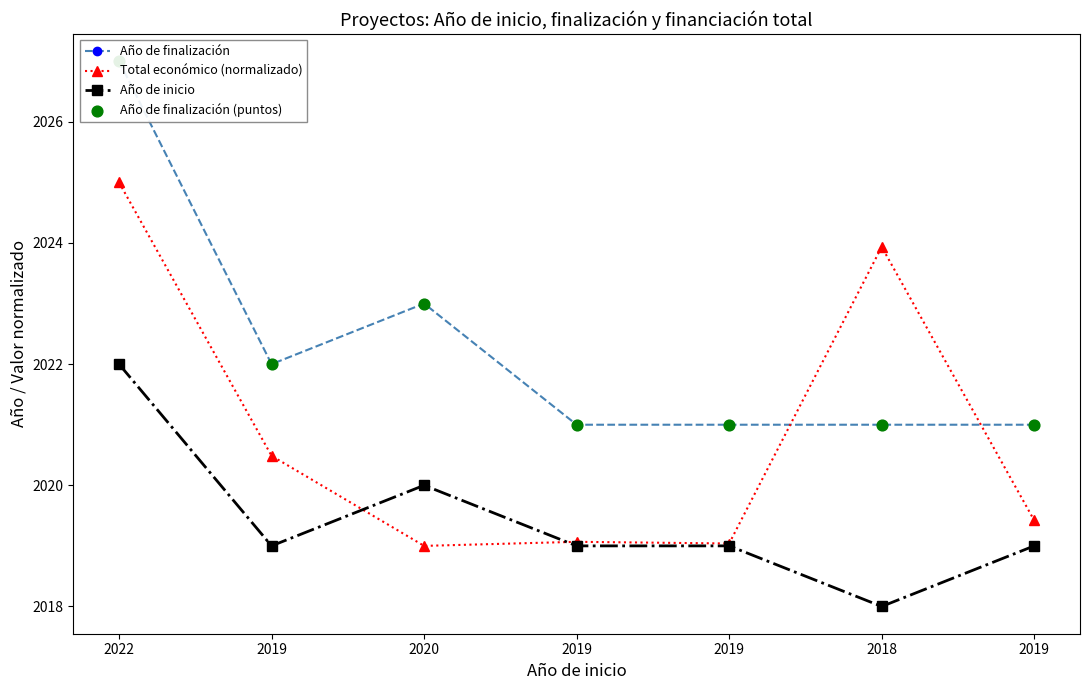

What are all the series names shown in the legend?

Año de finalización, Total económico (normalizado), Año de inicio, Año de finalización (puntos)